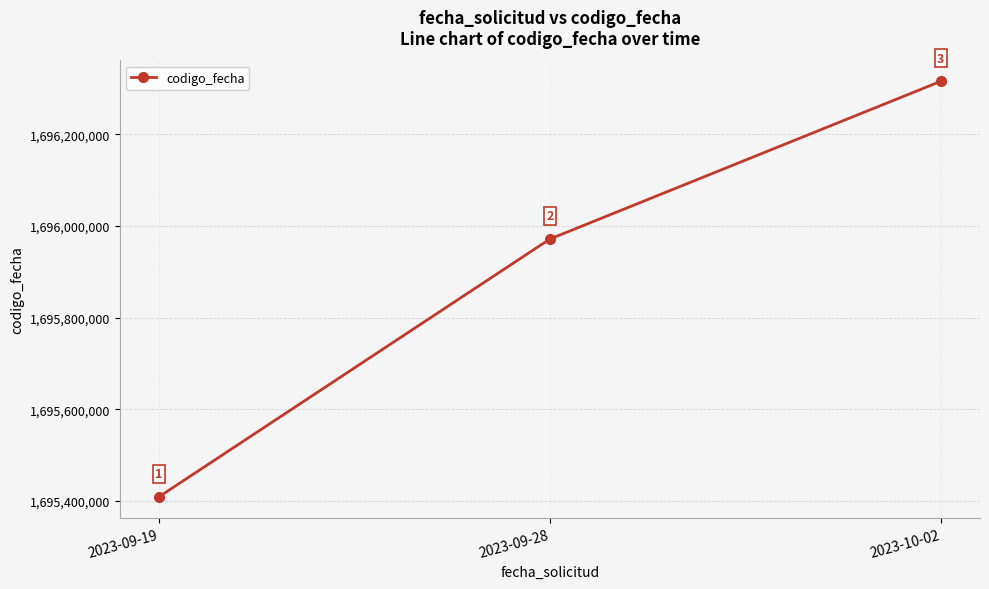

Between 2023-09-28 and 2023-10-02, which is larger?

2023-10-02